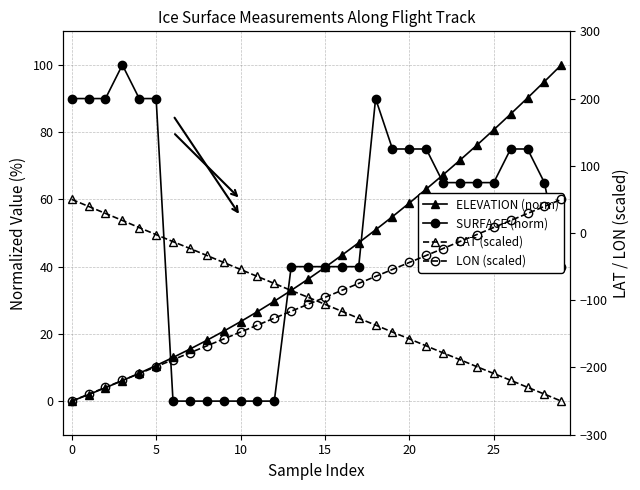

Where is LAT (scaled) nearest to the value -100?

14